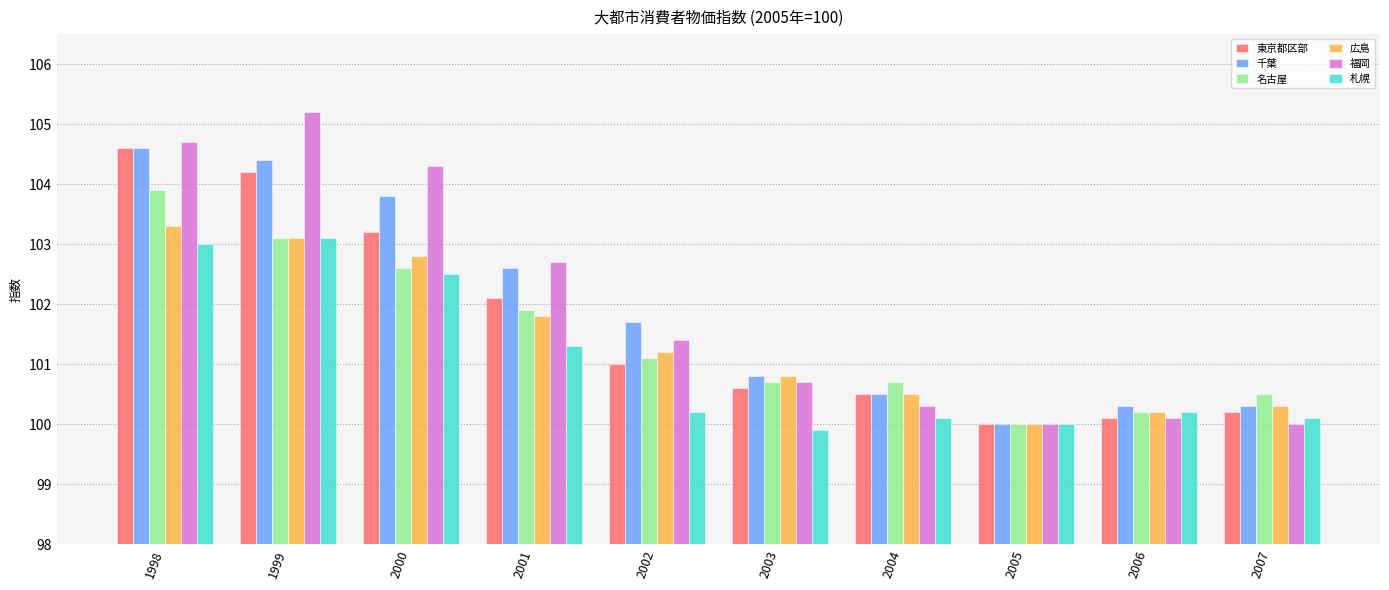

At which label is 千葉 closest to 102?

2002